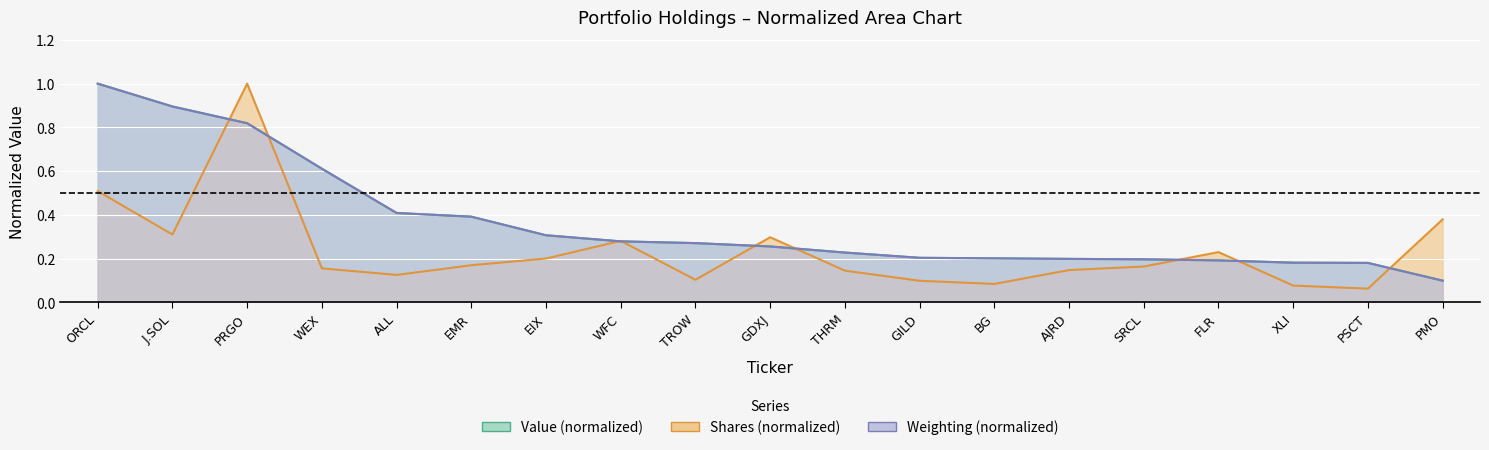

True or false: weighting has a value of 0.1 at PSCT.

False